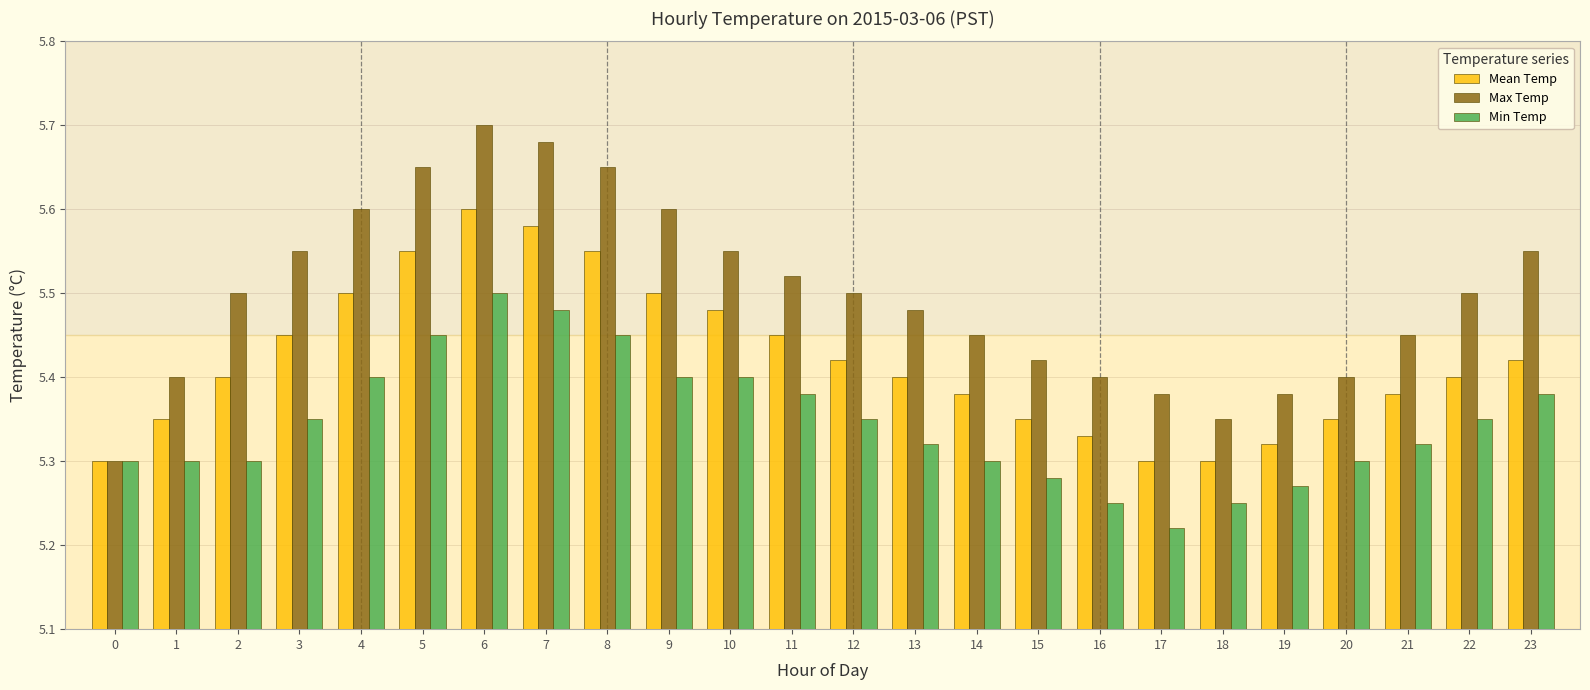

Rank the series at 16 from highest to lowest value.

Max Temp, Mean Temp, Min Temp